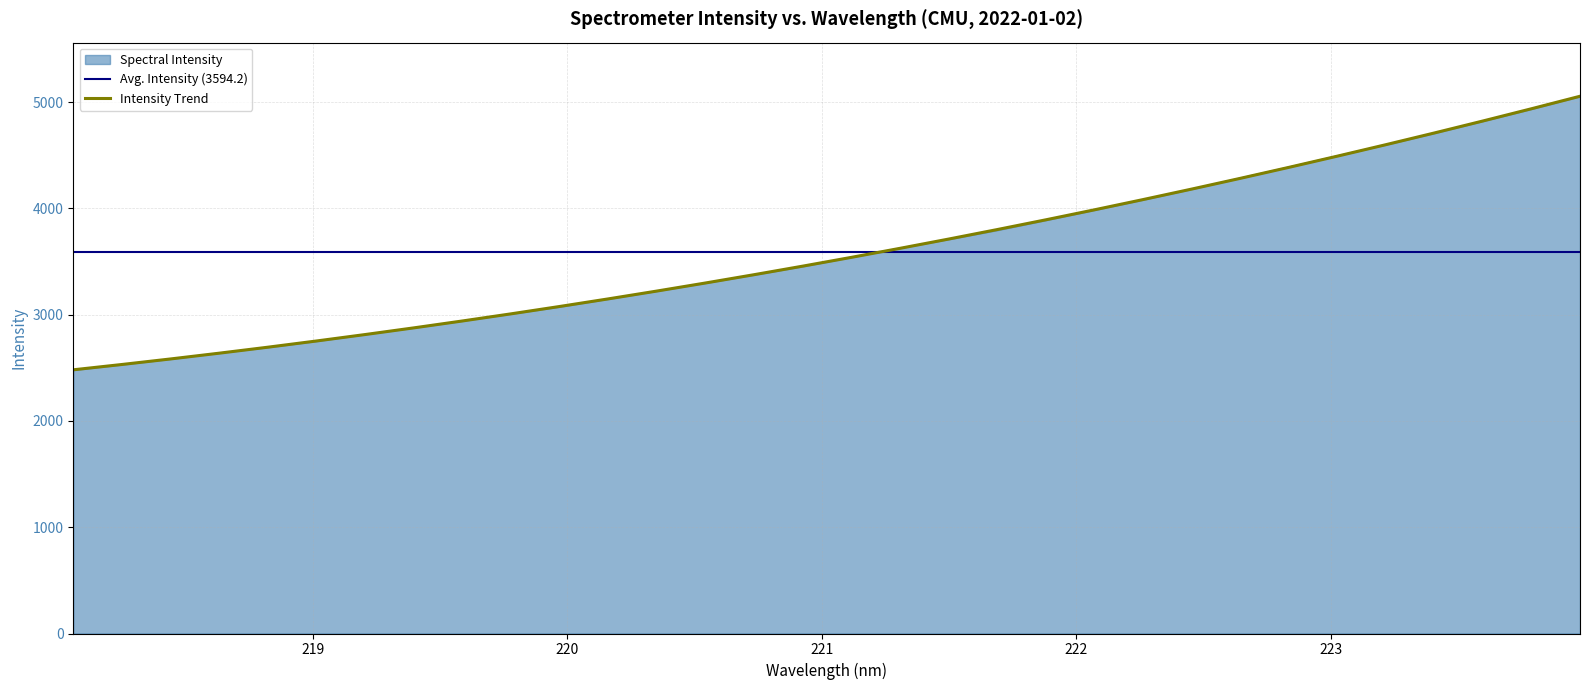

The chart shows a value of 1167.3 at 221.3083. True or false?

False